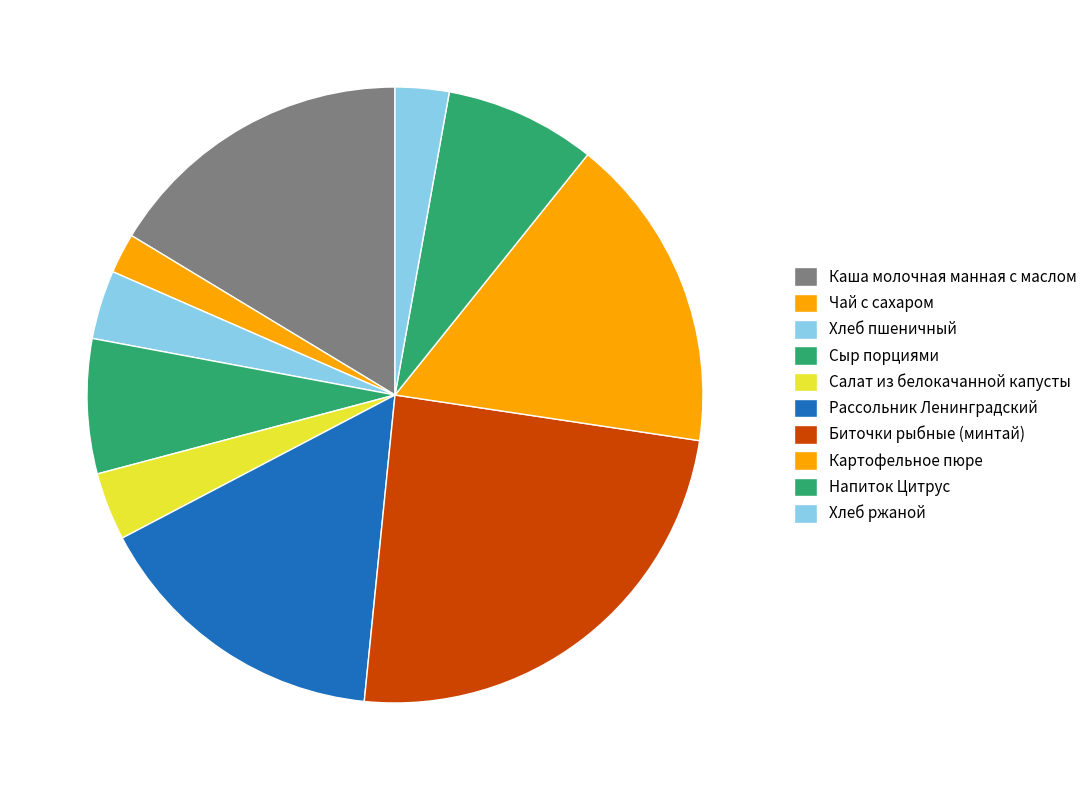

Does Биточки рыбные (минтай) represent more than half of the total?

No